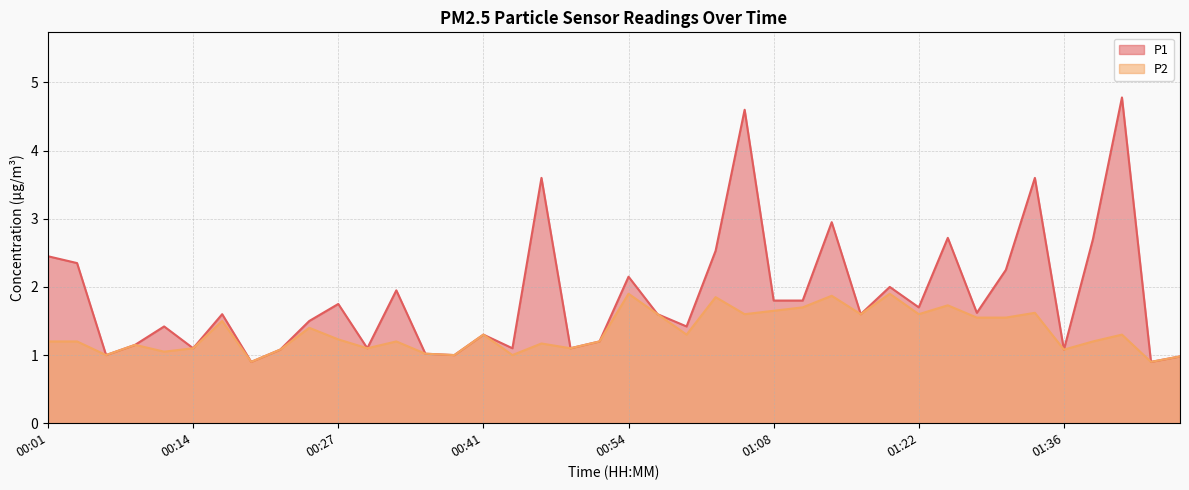

What are all the series names shown in the legend?

P1, P2